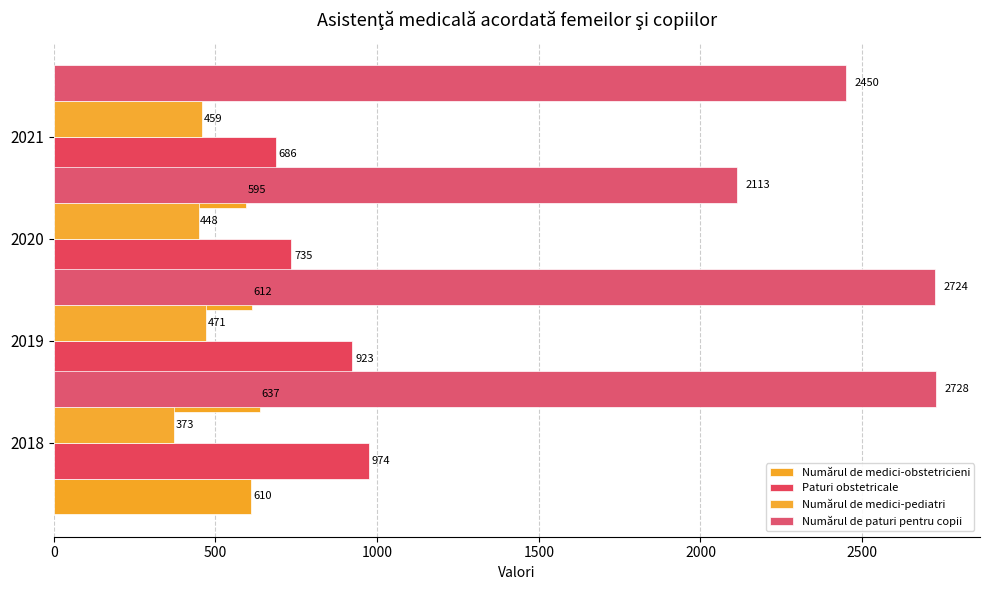

At how many categories does at least one series exceed 1132?

4